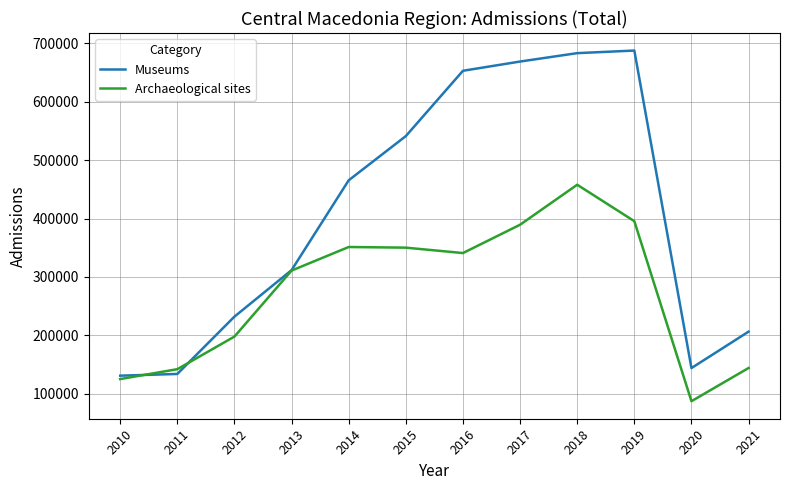

What is the maximum value for Archaeological sites?

457872